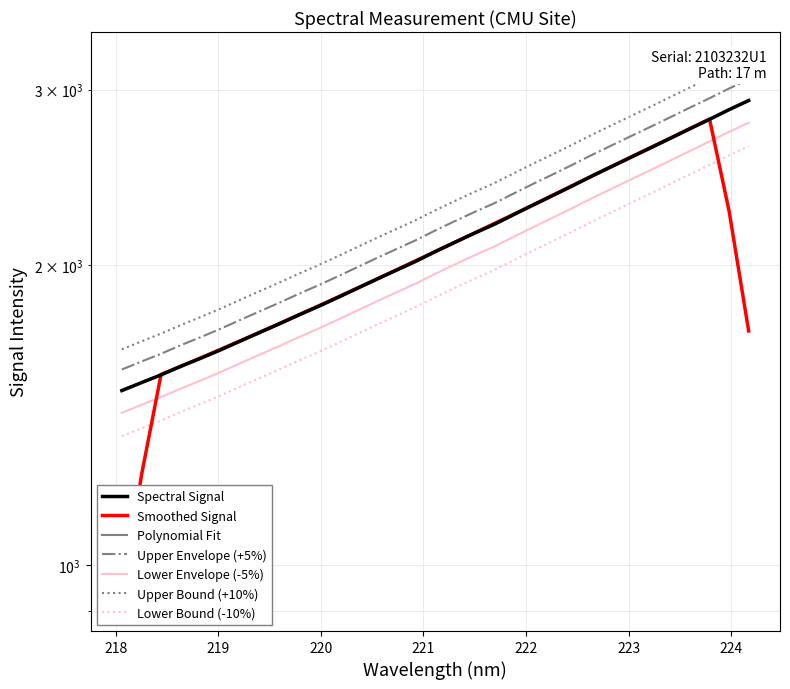

Does the chart have visible grid lines?

Yes